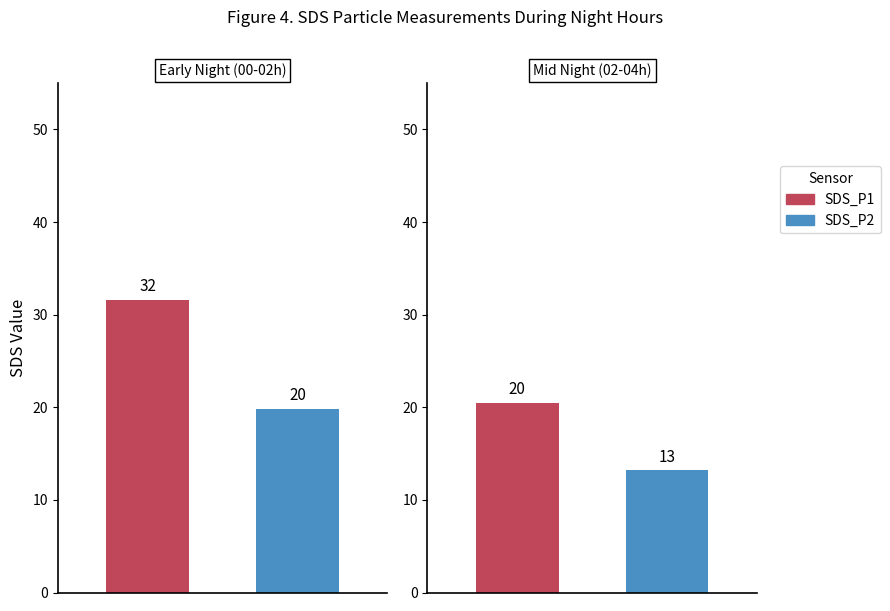

Rank the series by their maximum value, from lowest to highest.

SDS_P2, SDS_P1